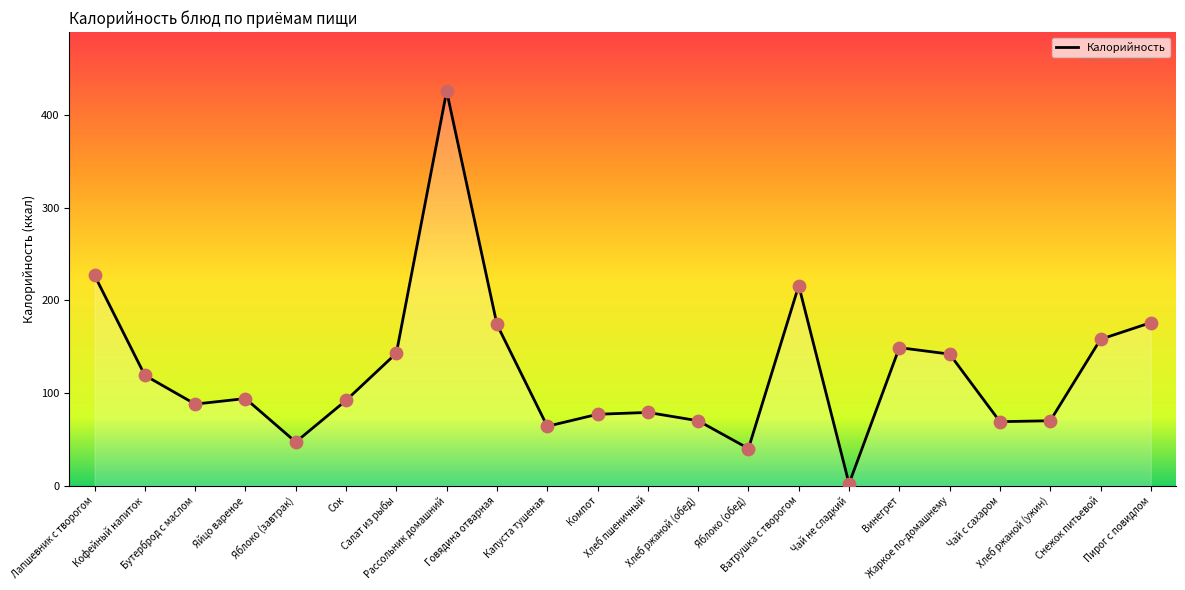

What is the change in value from Бутерброд с маслом to Снежок питьевой?

+70